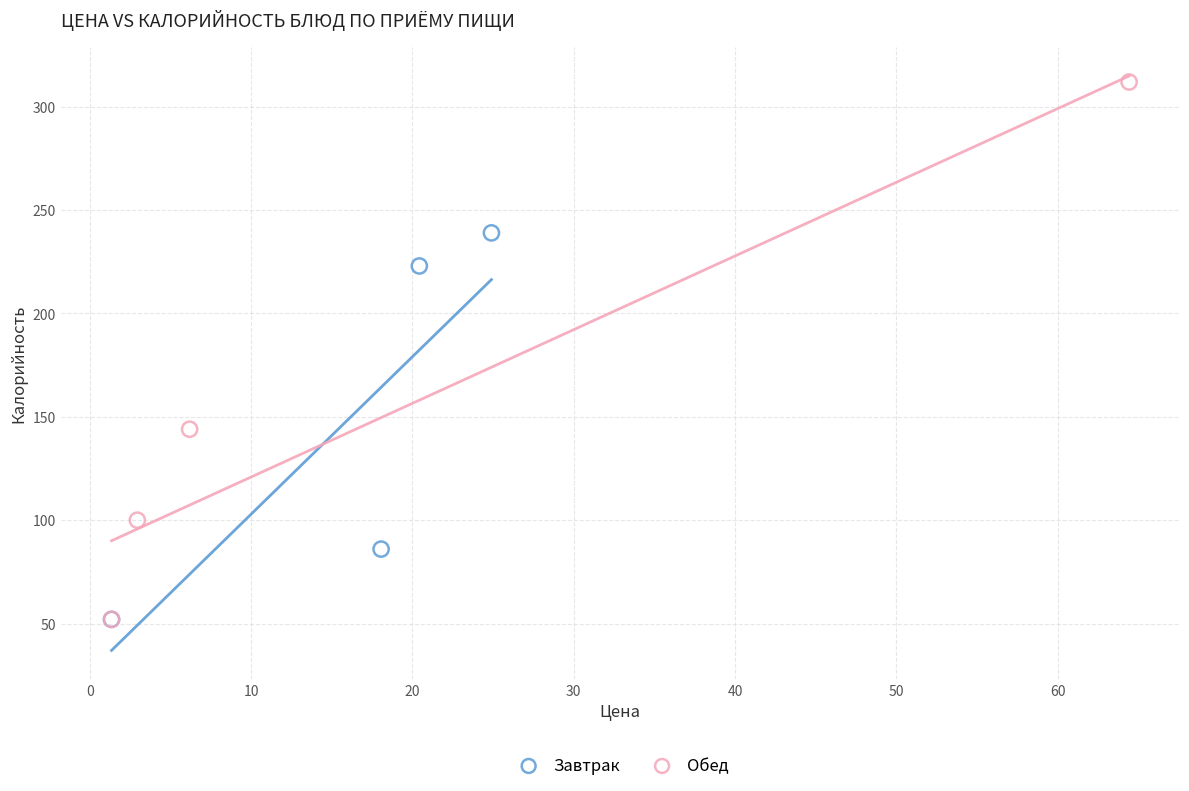

Which series has the widest spread of Y values?

Обед